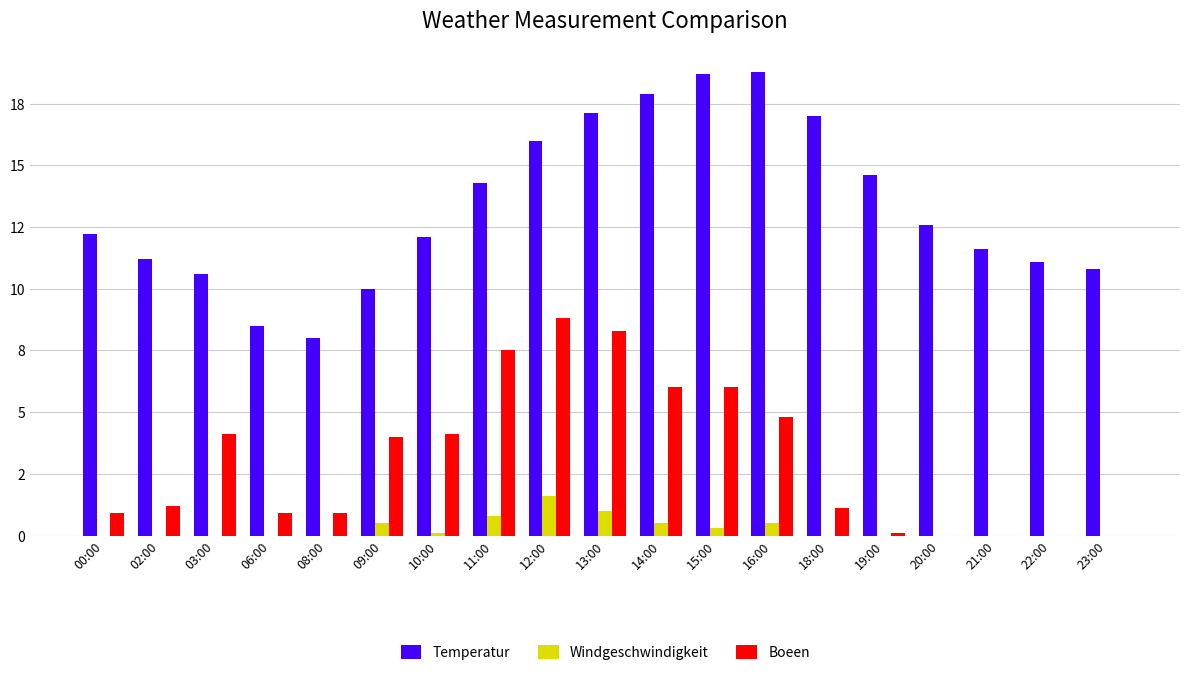

True or false: Boeen has a value of 0.9 at 00:00.

True